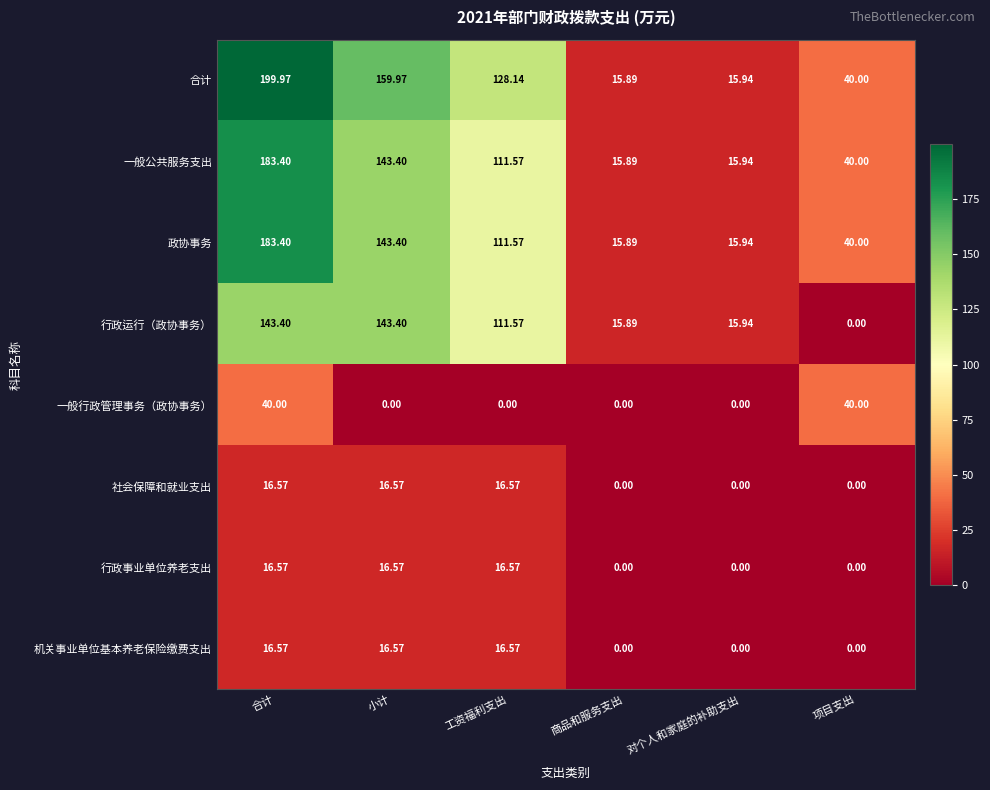

Which series has the largest range (max minus min)?

合计